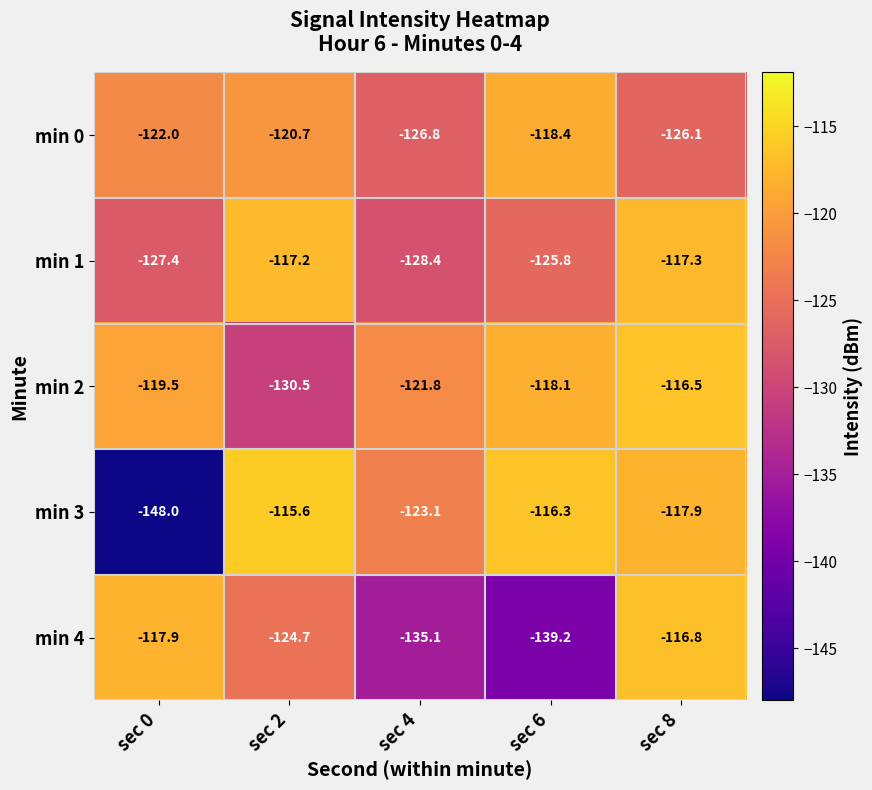

Where is min 0 nearest to the value -122?

sec 0